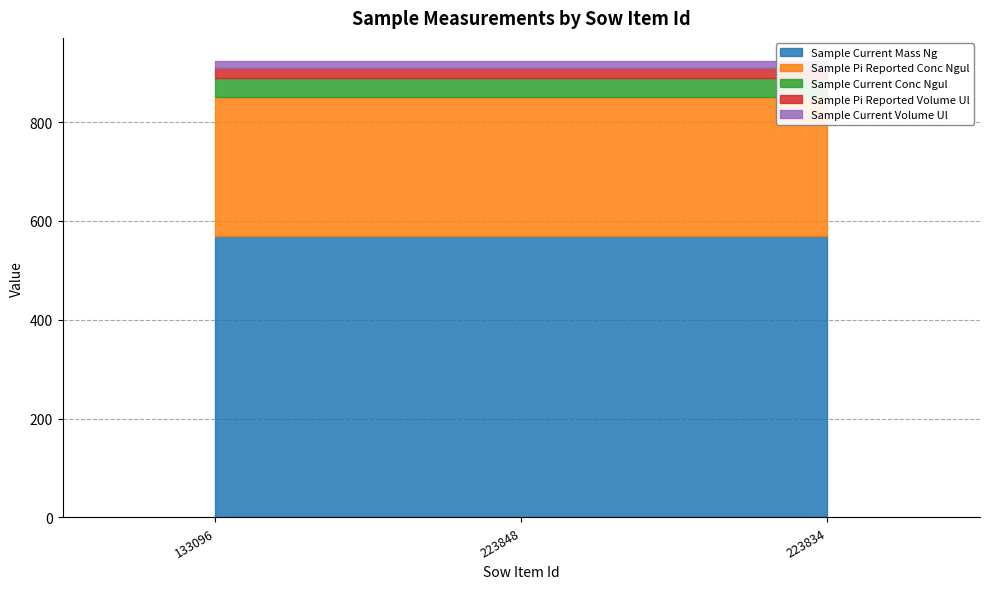

List the labels in order of Sample Pi Reported Conc Ngul value, largest first.

133096, 223848, 223834